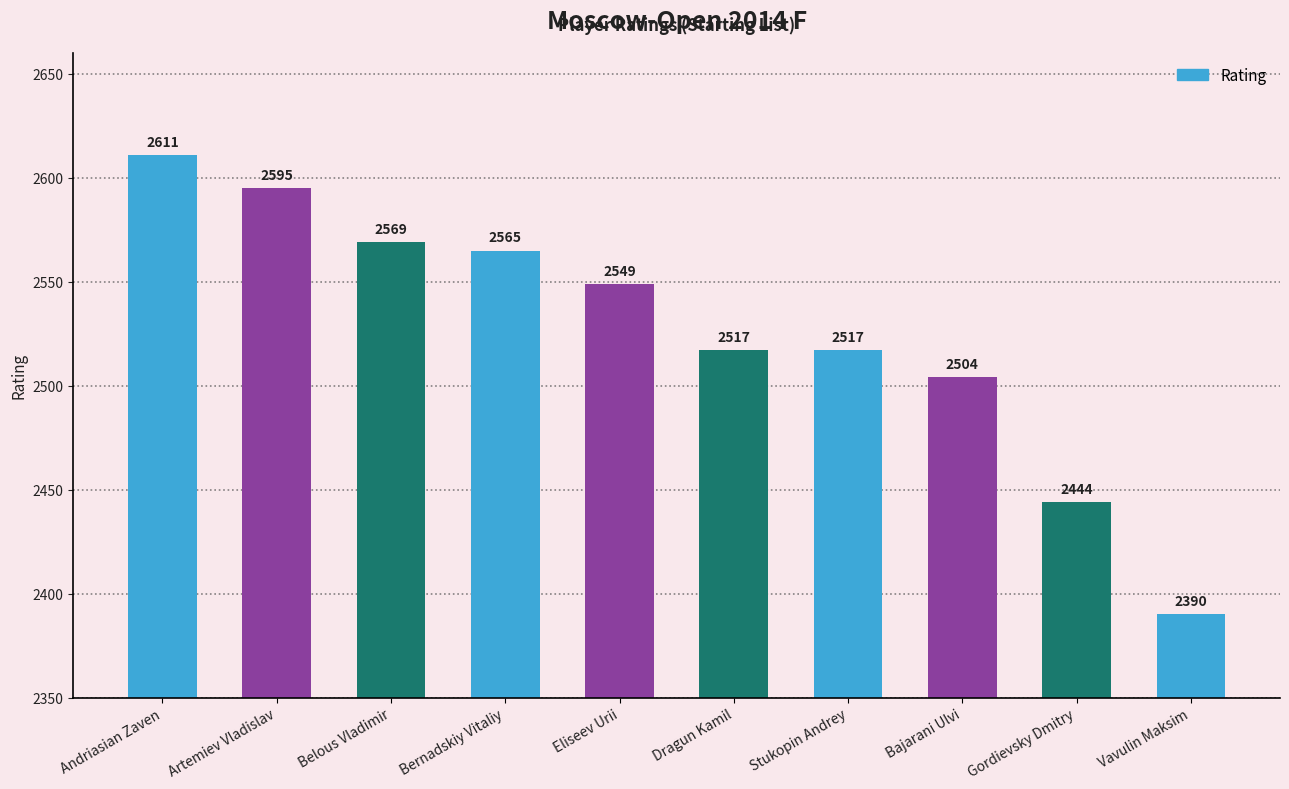

What is the change in value from Belous Vladimir to Stukopin Andrey?

-52